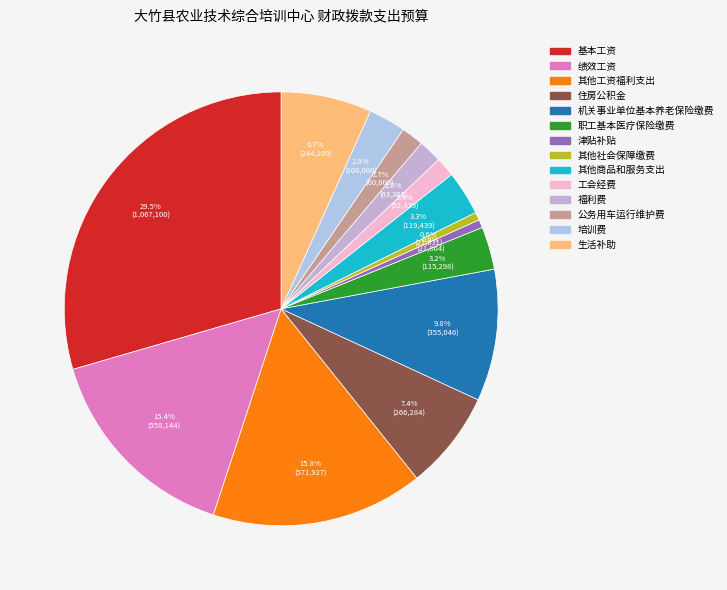

To the nearest percent, what percentage of the pie is 基本工资?

30%